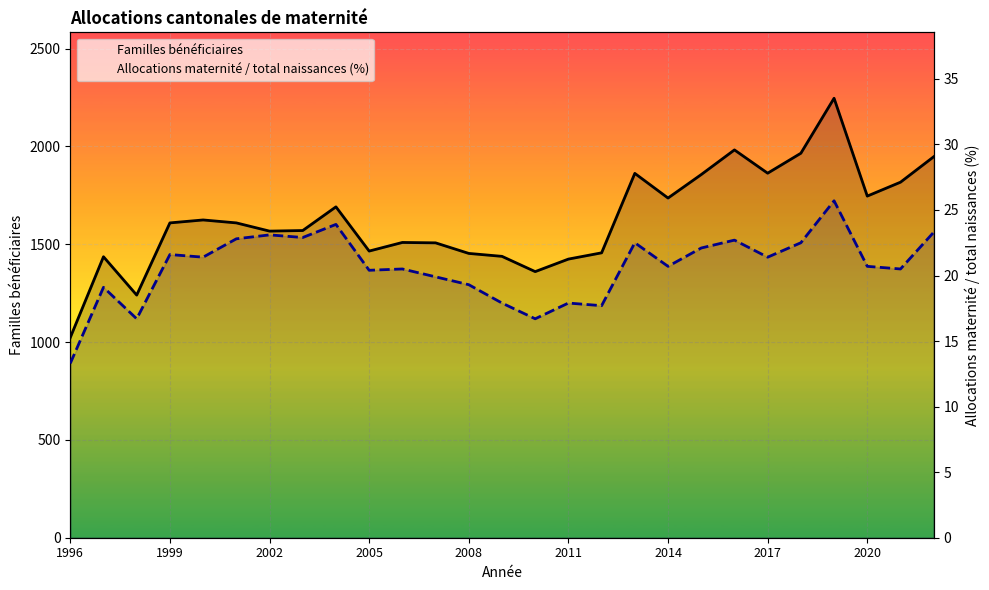

Reading right to left, what are all the values shown in this chart?

Familles bénéficiaires: 1947.0	1817.0	1746.0	2246.0	1965.0	1863.0	1982.0	1856.0	1736.0	1862.0	1456.0	1424.0	1360.0	1438.0	1453.0	1507.0	1509.0	1465.0	1691.0	1570.0	1567.0	1609.0	1624.0	1609.0	1240.0	1436.0	1023.0
Allocations maternité / total naissances (%): 23.3	20.5	20.7	25.7	22.5	21.4	22.7	22.1	20.7	22.5	17.7	17.9	16.7	17.9	19.3	19.9	20.5	20.4	23.9	22.9	23.1	22.8	21.4	21.6	16.7	19.1	13.3